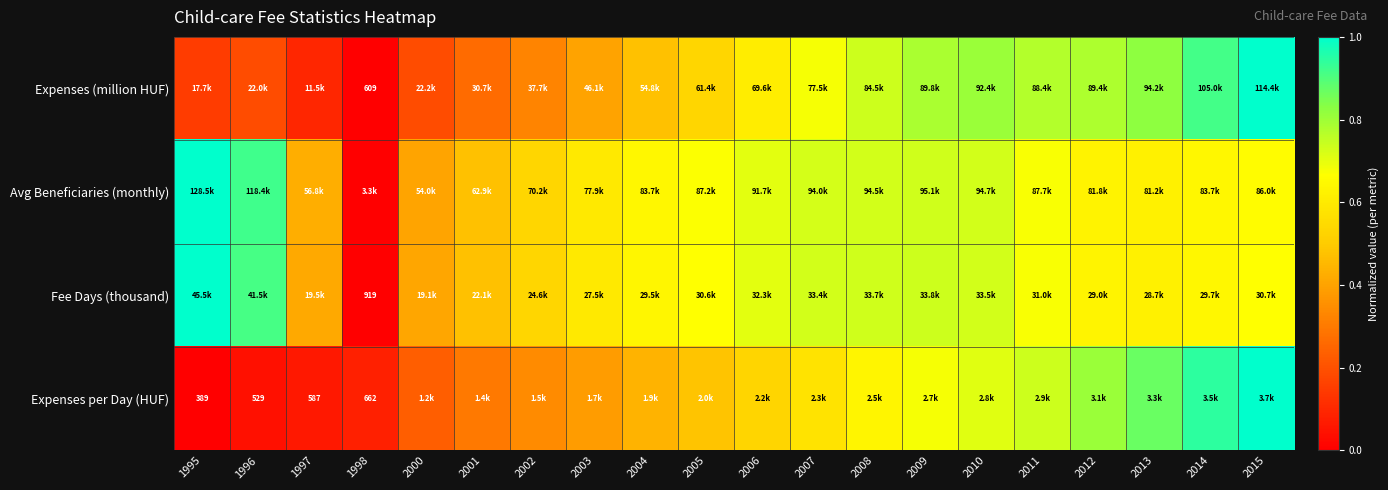

Is it true that Expenses per Day (HUF) equals 1.8 at 2015?

False